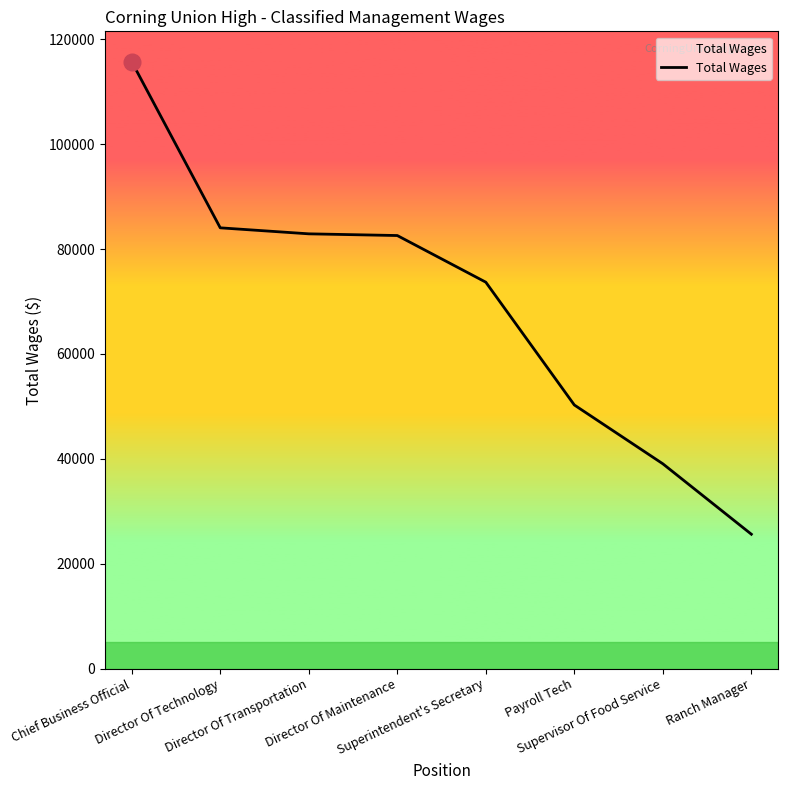

Read the value at Director Of Maintenance, to the nearest 100.

82600